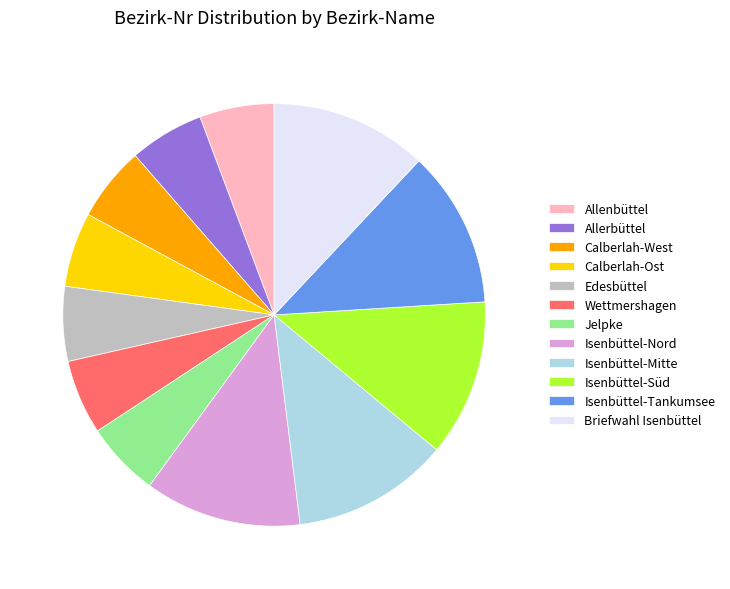

Is Isenbüttel-Süd the majority of the pie?

No